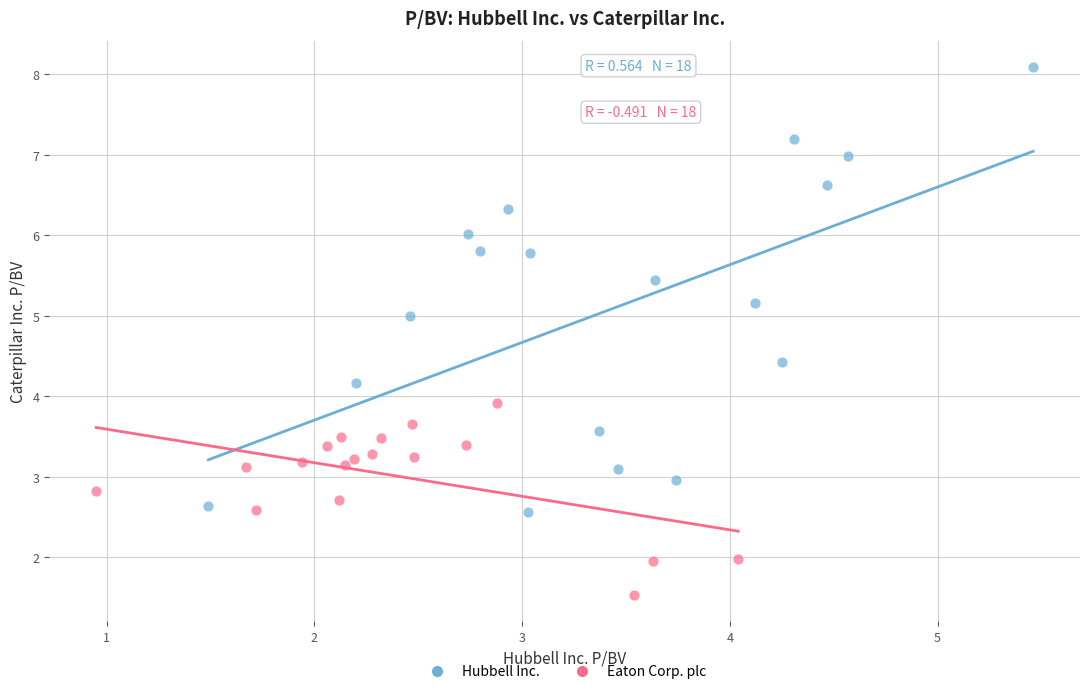

Which series contains the lowest Y value?

Eaton Corp. plc